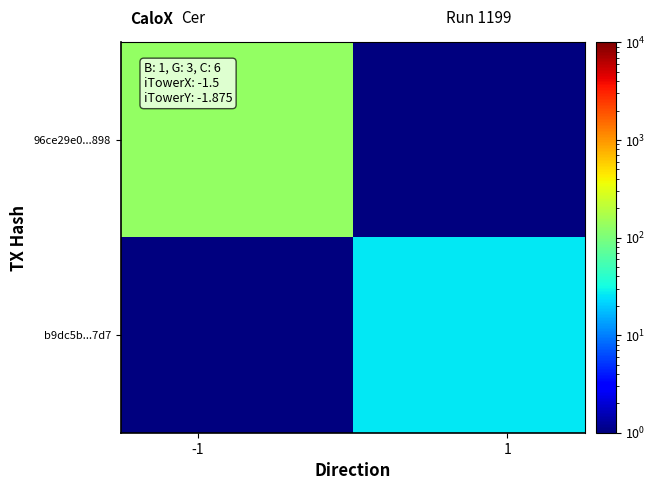

Which series has the widest spread of values?

96ce29e0...898